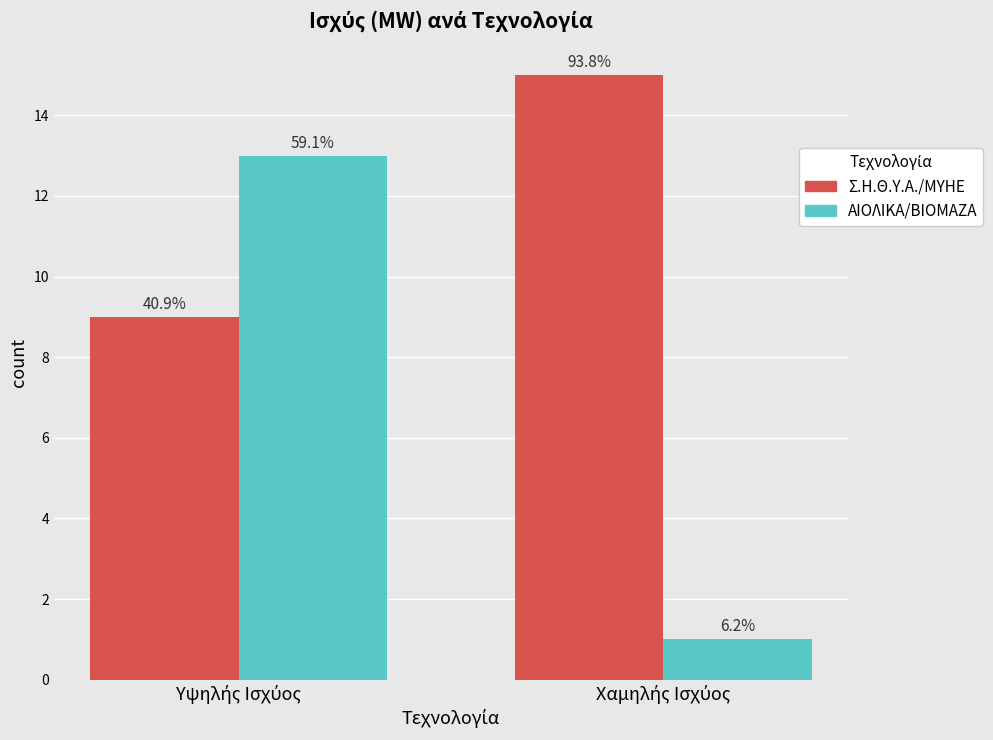

How many groups of bars are there?

2